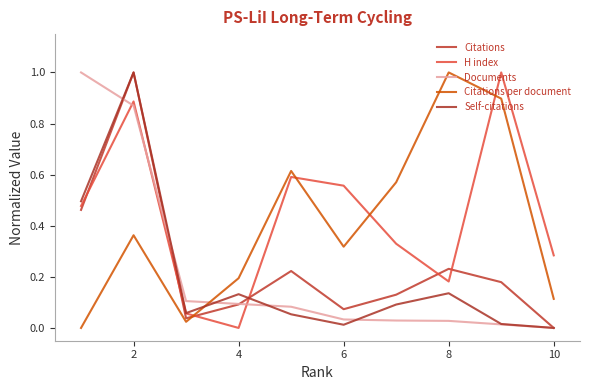

What is the maximum value shown in the chart?

1.0